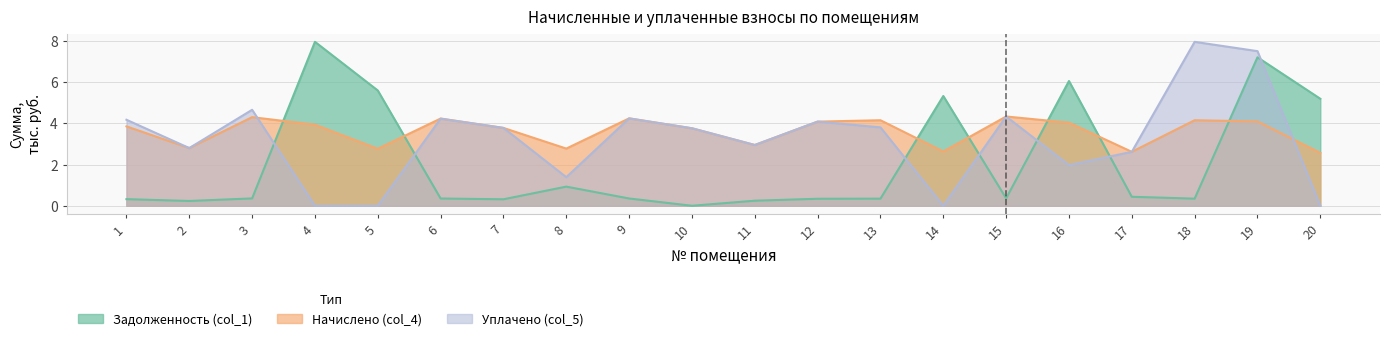

Rank the series at 8 from lowest to highest value.

Задолженность (col_1), Уплачено (col_5), Начислено (col_4)